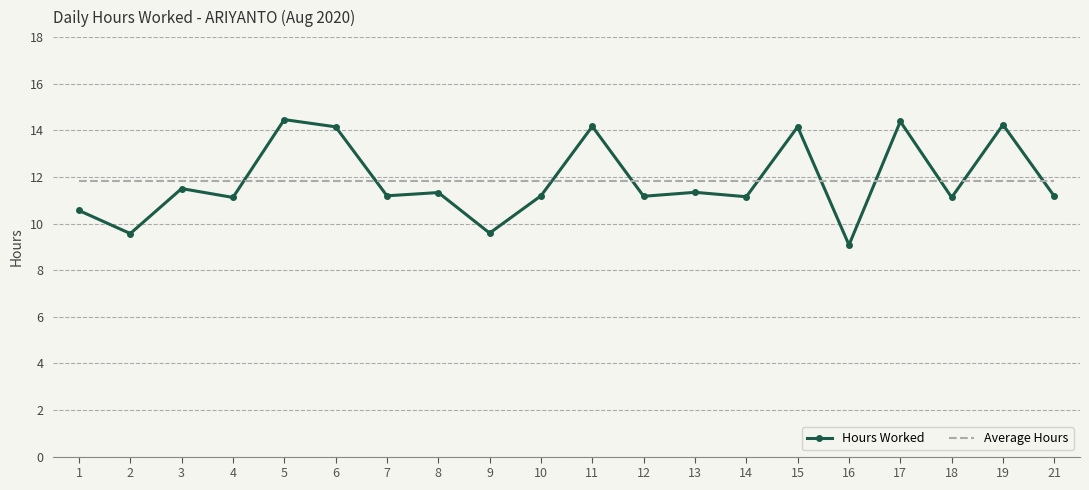

What is the approximate value of Average Hours at 8?

11.8